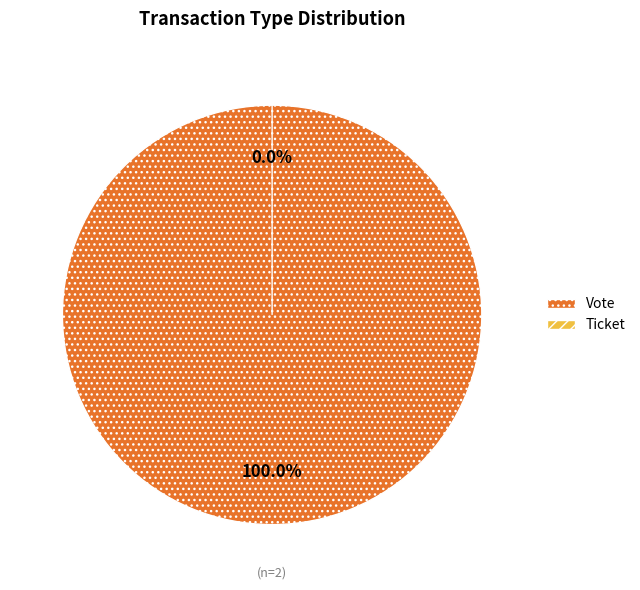

How many slices are in this pie chart?

2